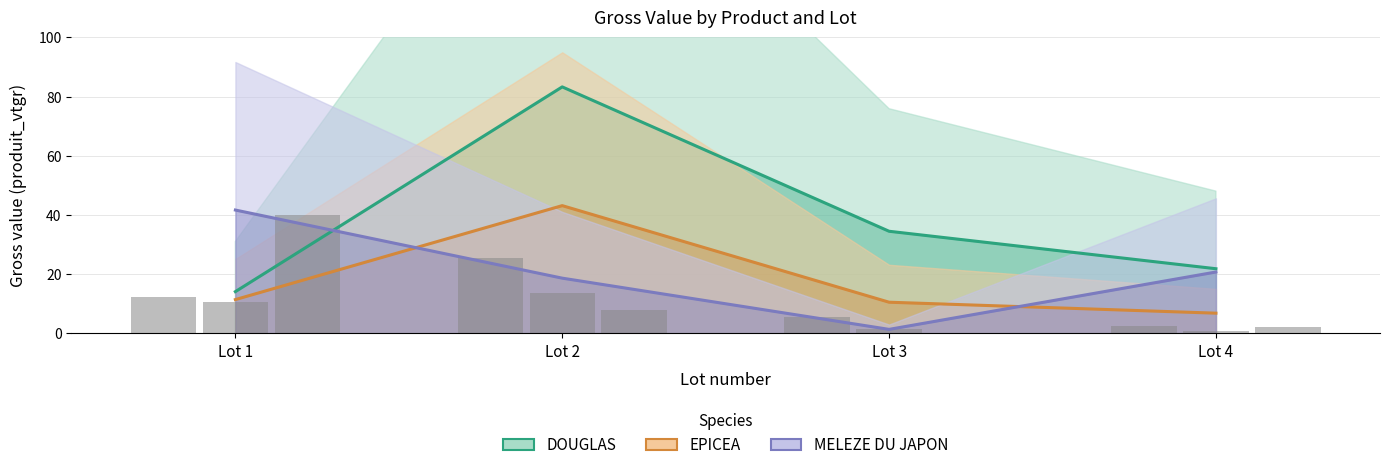

The MELEZE DU JAPON nbre (bar) series shows 1.0 at Lot 4. True or false?

False